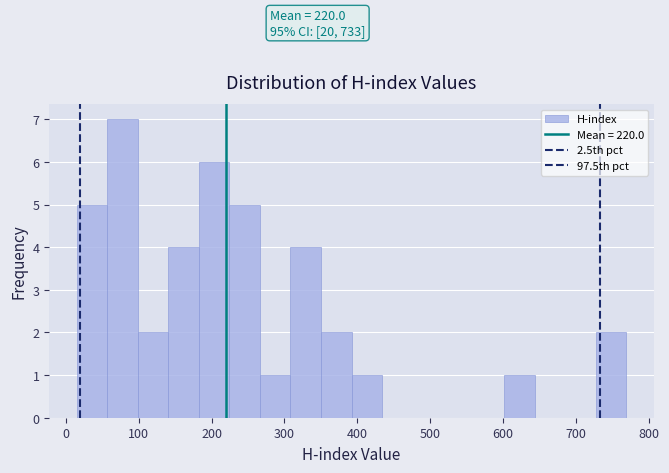

Over which range of the x-axis is the bar tallest?

60 to 100